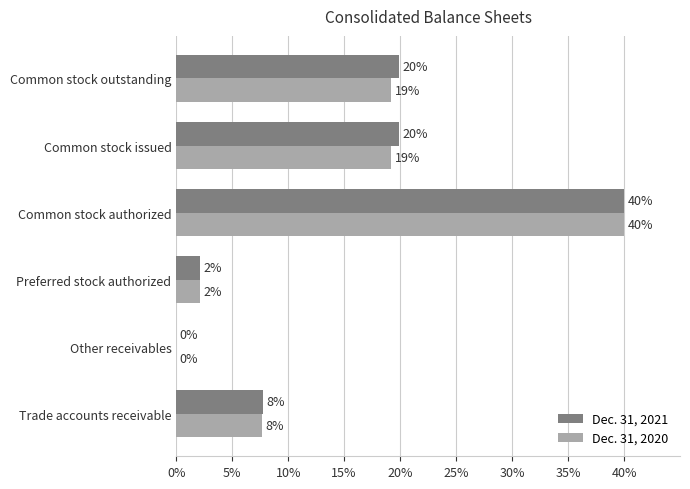

Count the number of data series in this chart.

2